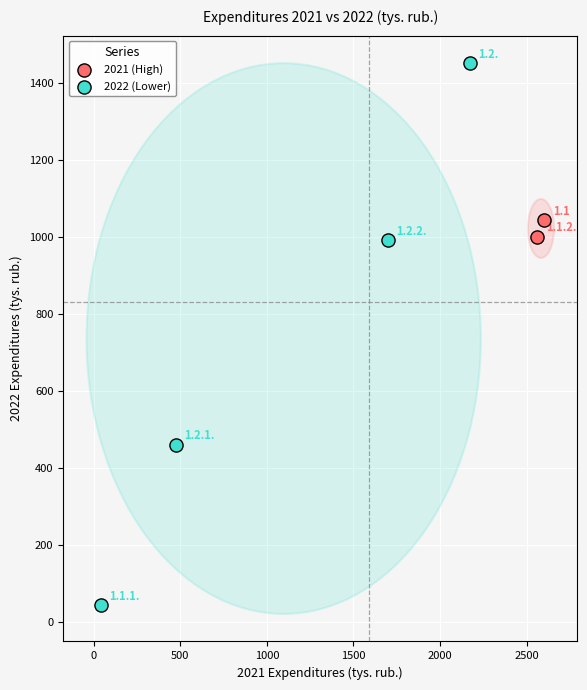

Which series contains the lowest Y value?

2022 (Lower)